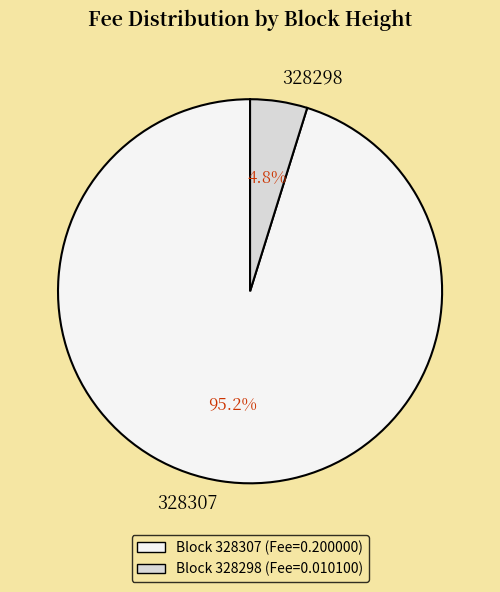

Between 328298 and 328307, which is larger?

328307